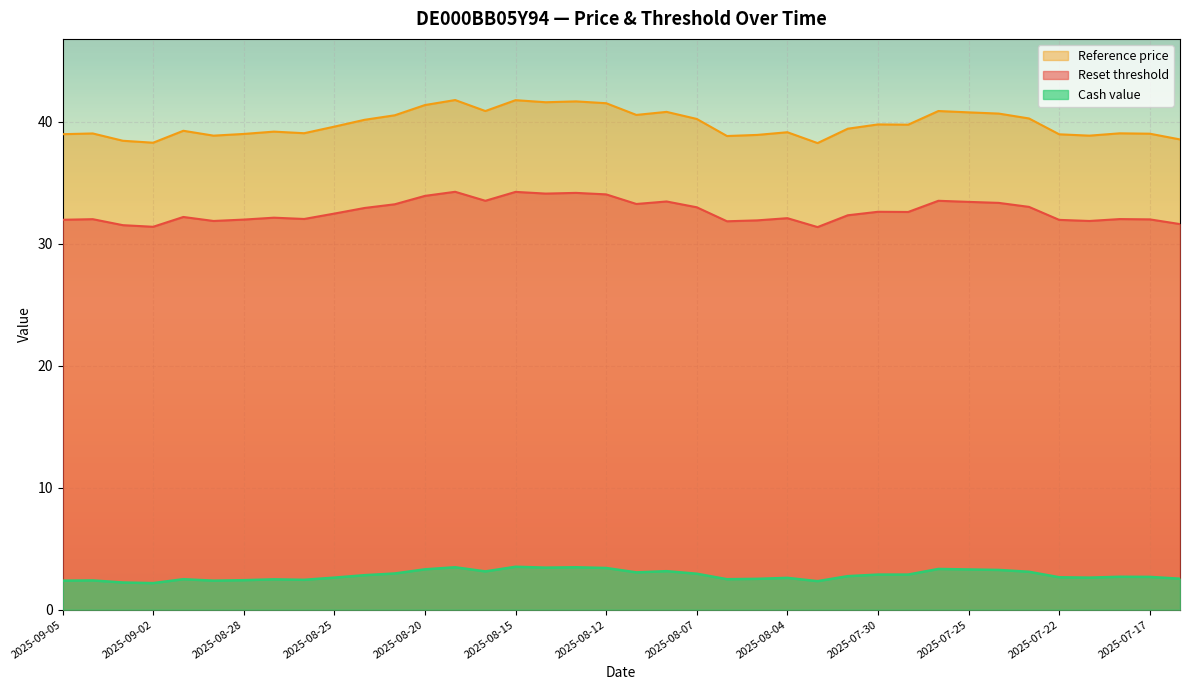

What position from the left is 2025-08-11?

20